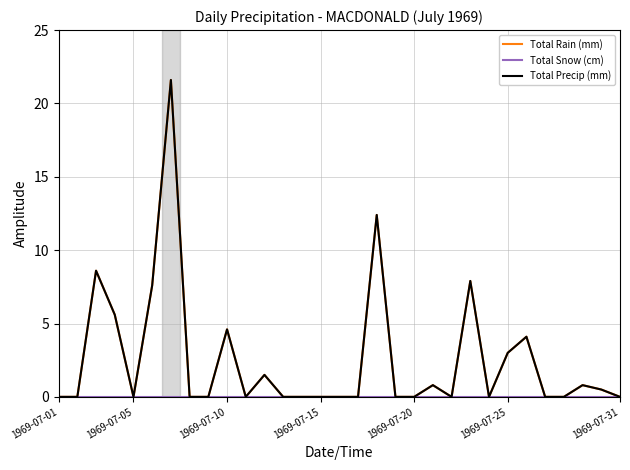

Is this an area chart (filled region under the line)?

No